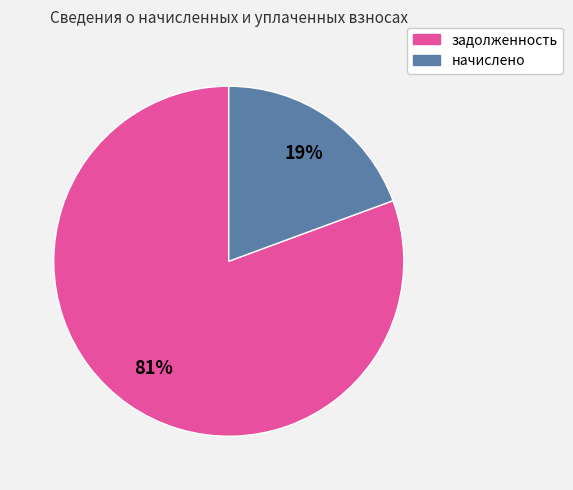

To the nearest percent, what is the average slice percentage?

50%